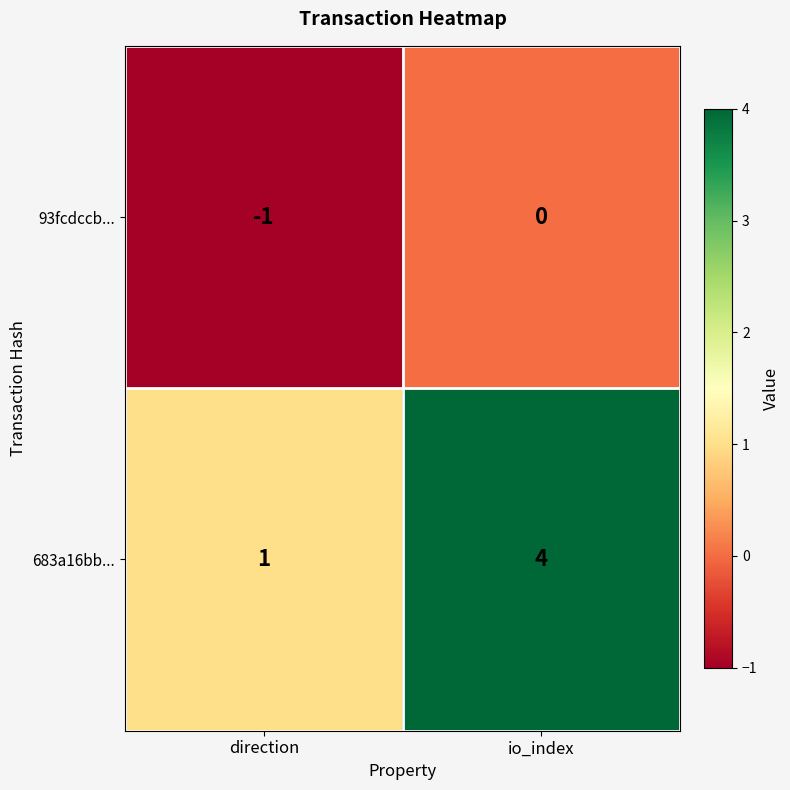

How many data points does each series have?

2